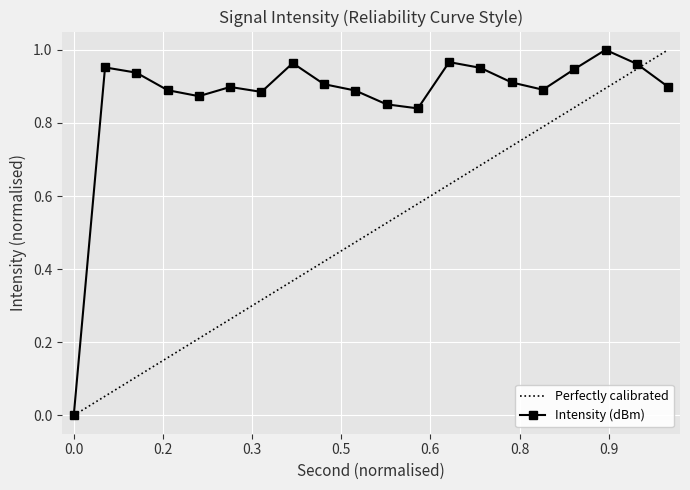

Reading left to right, what are all the values shown in this chart?

0=0.0	2=1.0	4=0.9	6=0.9	8=0.9	10=0.9	12=0.9	14=1.0	16=0.9	18=0.9	20=0.9	22=0.8	24=1.0	26=1.0	28=0.9	30=0.9	32=0.9	34=1.0	36=1.0	38=0.9